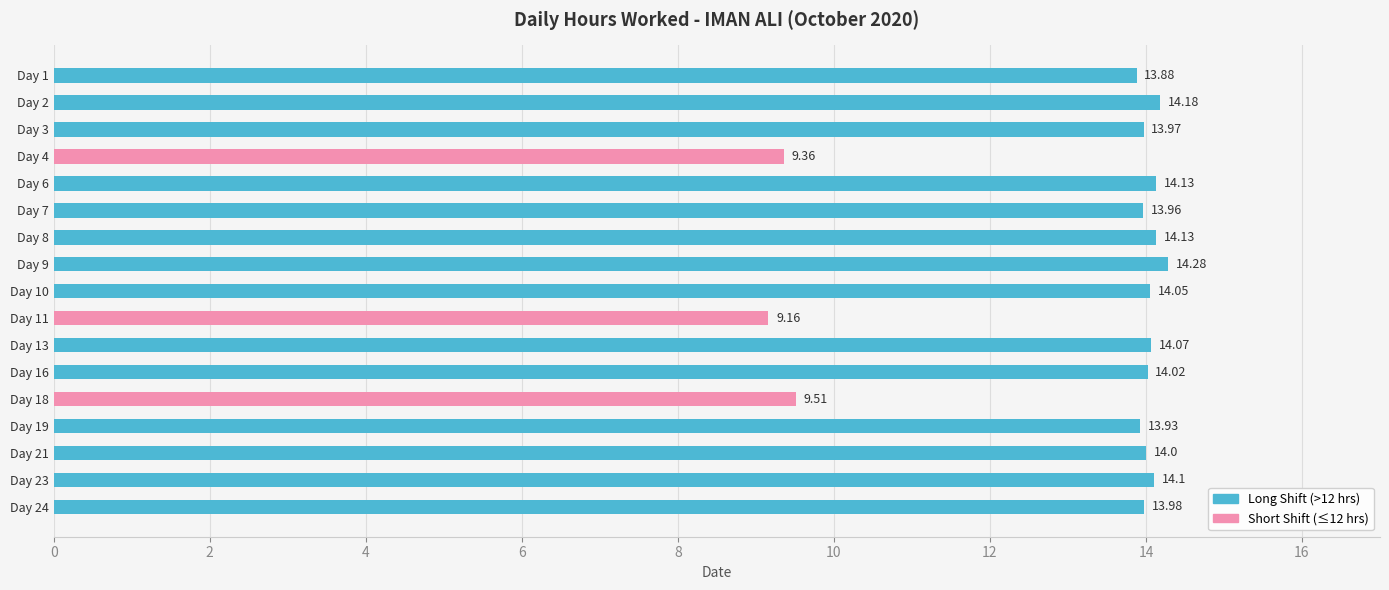

Does the chart contain stacked bars?

No